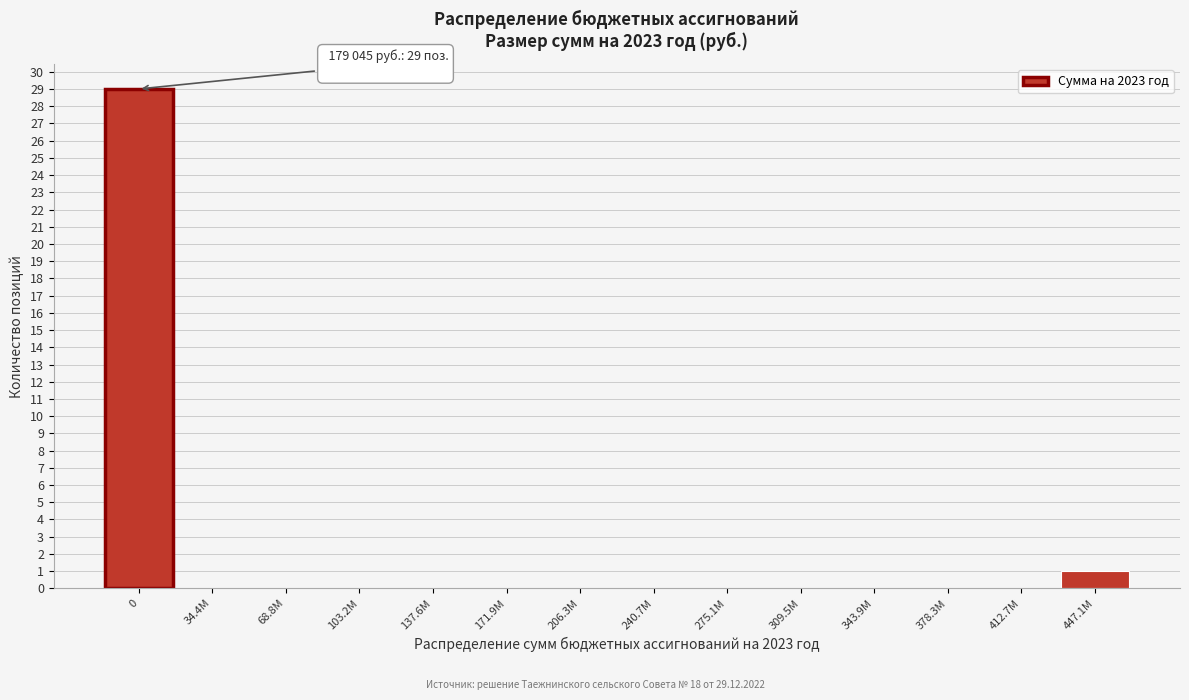

Reading right to left, list all the values displayed in this chart.

447.1M=1	412.7M=0	378.3M=0	343.9M=0	309.5M=0	275.1M=0	240.7M=0	206.3M=0	171.9M=0	137.6M=0	103.2M=0	68.8M=0	34.4M=0	0=29